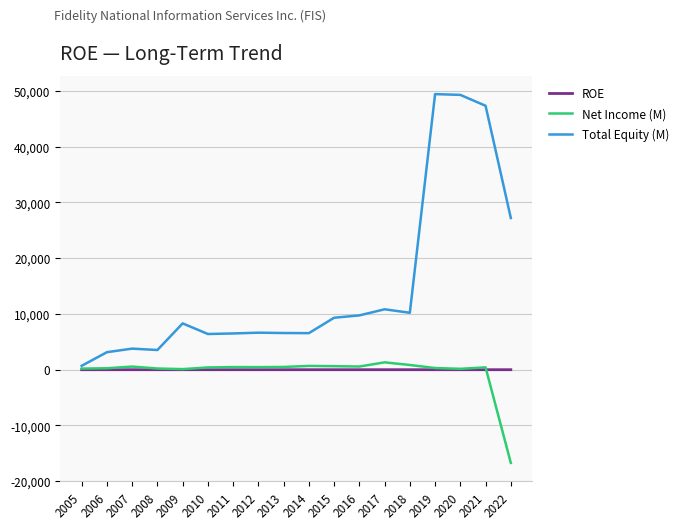

Which series has the largest total across all categories?

Total Equity (M)